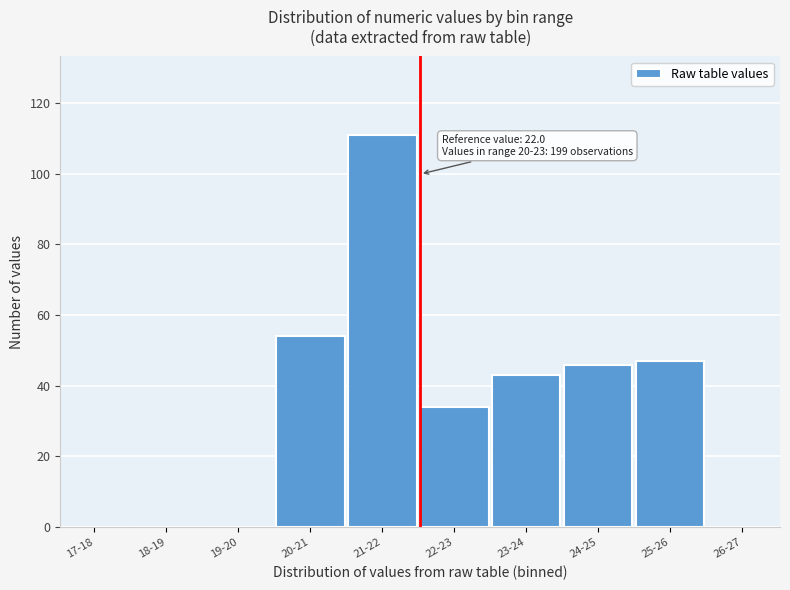

Reading left to right, list all the values displayed in this chart.

17-18=0	18-19=0	19-20=0	20-21=54	21-22=111	22-23=34	23-24=43	24-25=46	25-26=47	26-27=0